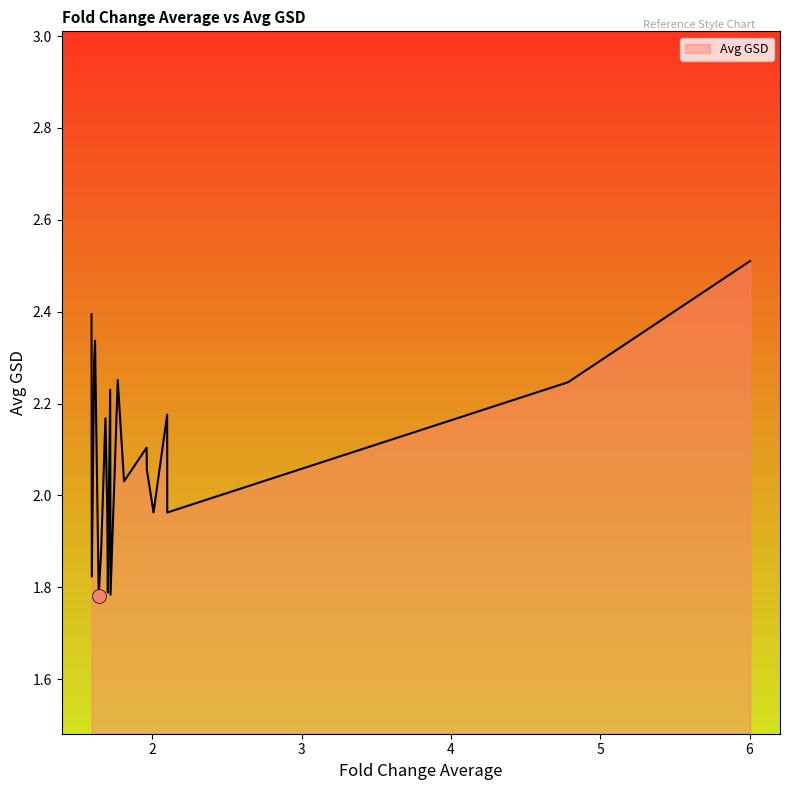

What is the maximum value shown in the chart?

2.5